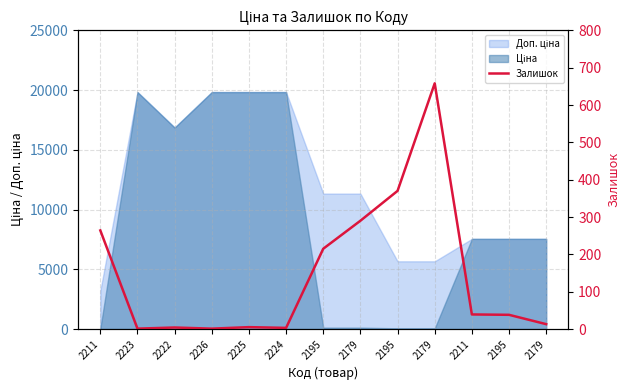

What is the sum of the values at 2211 and 2179?

329